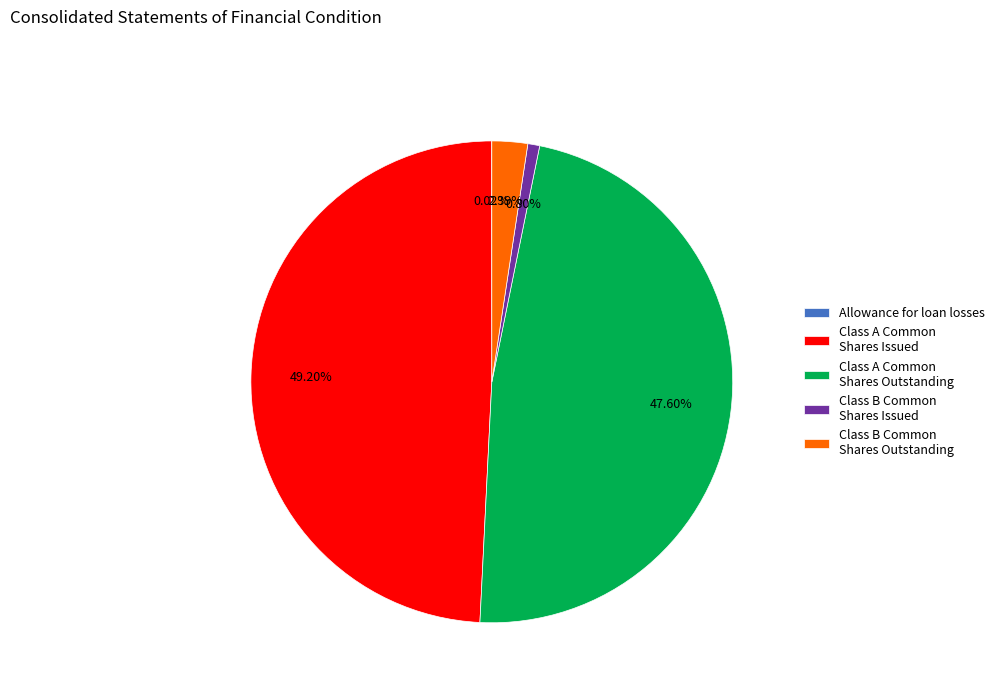

Between Class B Common Shares Outstanding and Class A Common Shares Outstanding, which is larger?

Class A Common Shares Outstanding